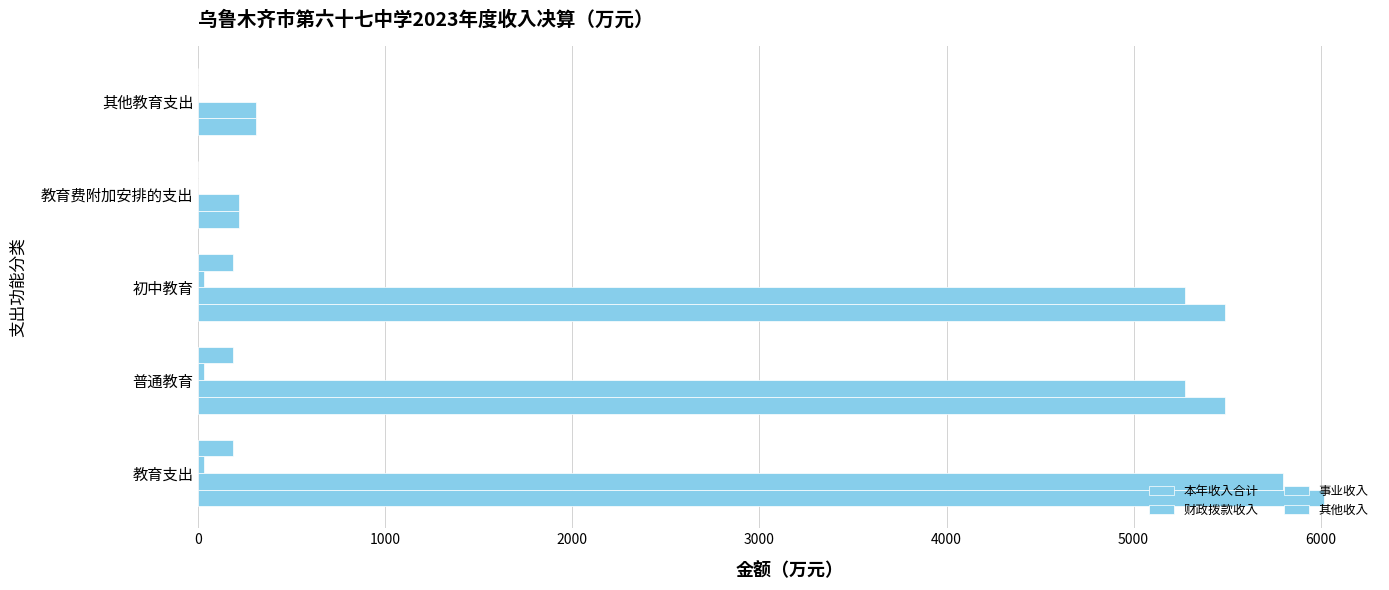

Rank the series by their maximum value, from highest to lowest.

本年收入合计, 财政拨款收入, 其他收入, 事业收入